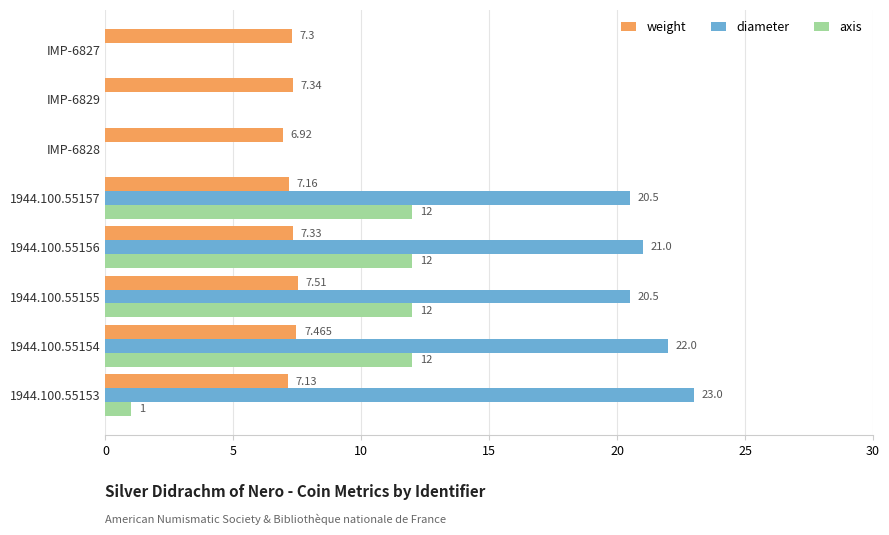

Where is weight nearest to the value 7?

IMP-6828